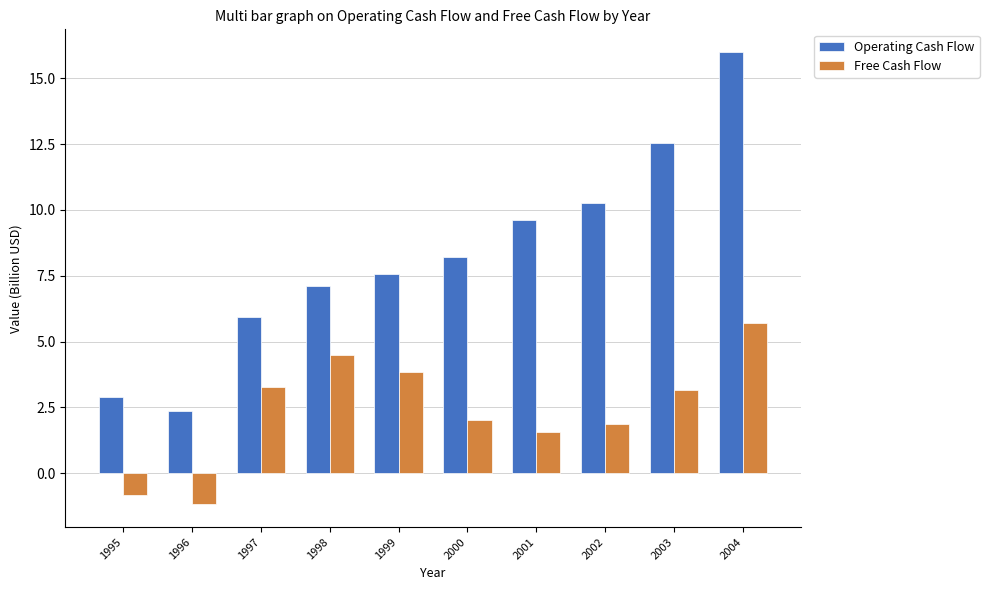

How many bars are there in total?

20